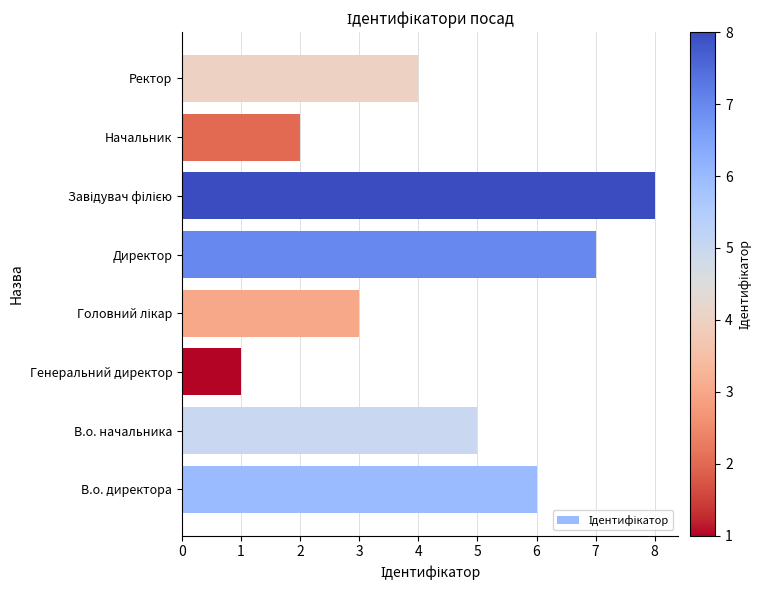

Where is the data nearest to the value 4?

Ректор